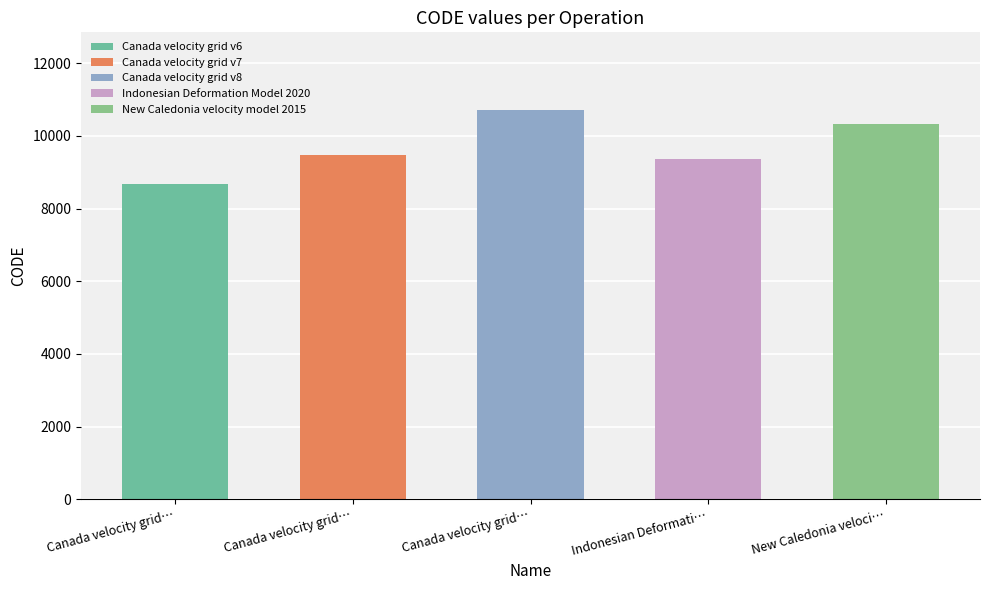

What is the difference between the maximum and minimum values?

2031